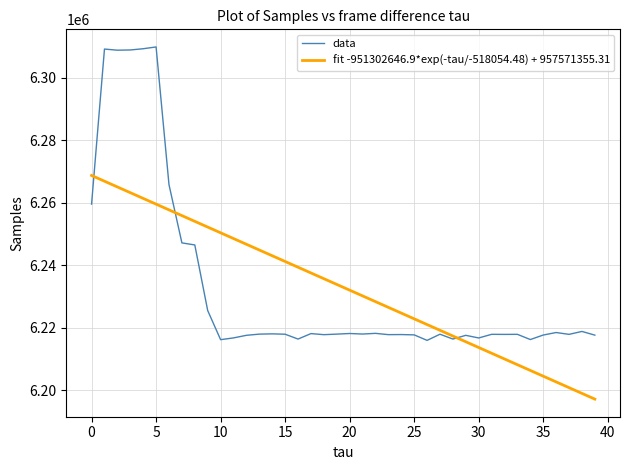

What is the minimum value for fit -951302646.9*exp(-tau/-518054.48) + 957571355.31?

6197090.0